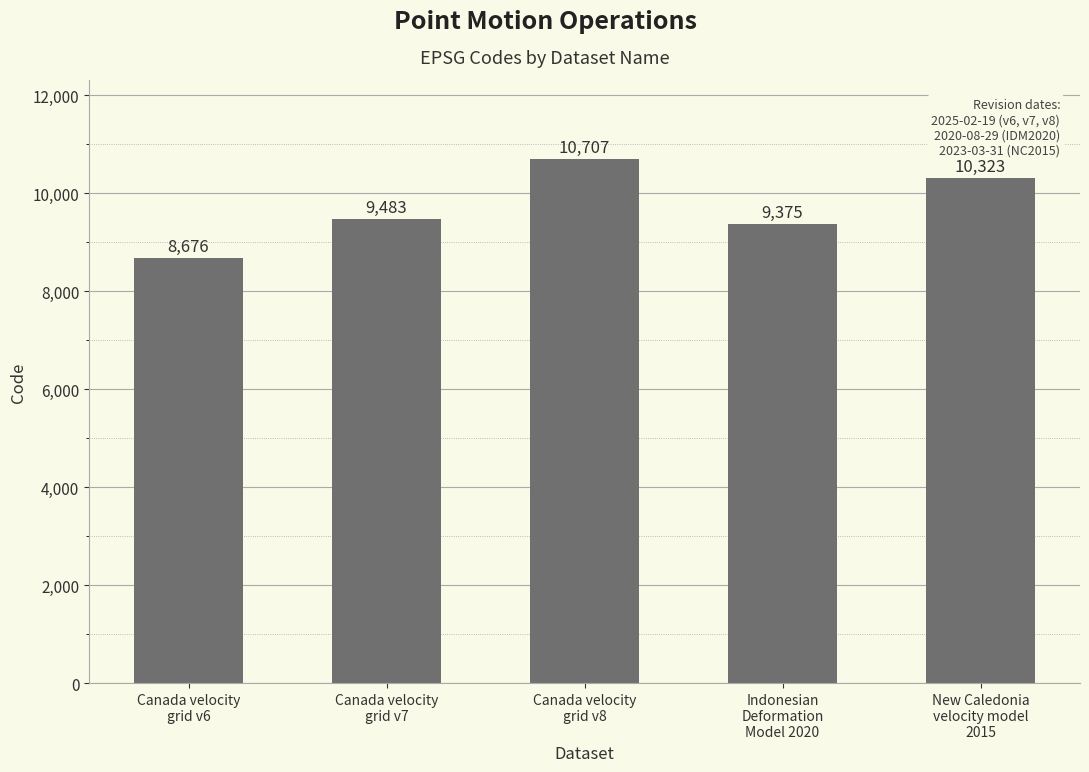

Read the value at Canada velocity
grid v8, to the nearest 100.

10700